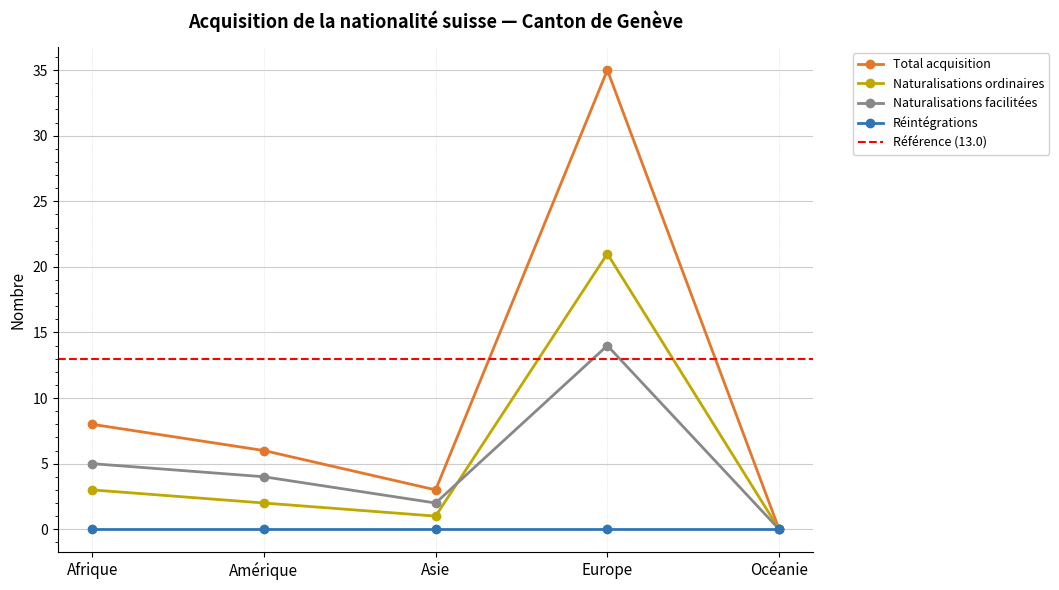

True or false: Total acquisition has more than 2 points higher than both neighbors.

False